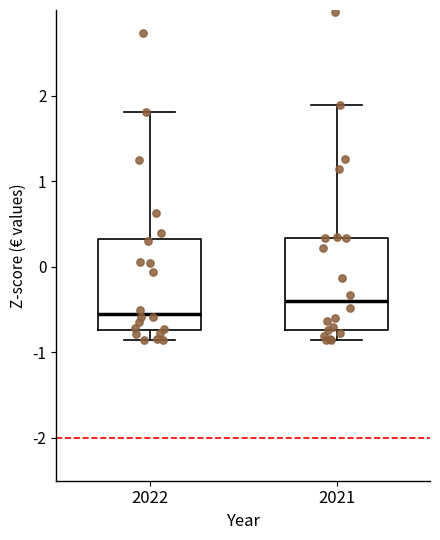

Reading left to right, read every box against the y-axis: the position of its median line, the range the box covers, and the ends of its whiskers. The values are not printed on the chart, so give them approximately, as read against the axis.

2022: median -0.6, box -0.7 to 0.3, whiskers -0.9 to 1.8
2021: median -0.4, box -0.7 to 0.3, whiskers -0.9 to 1.9